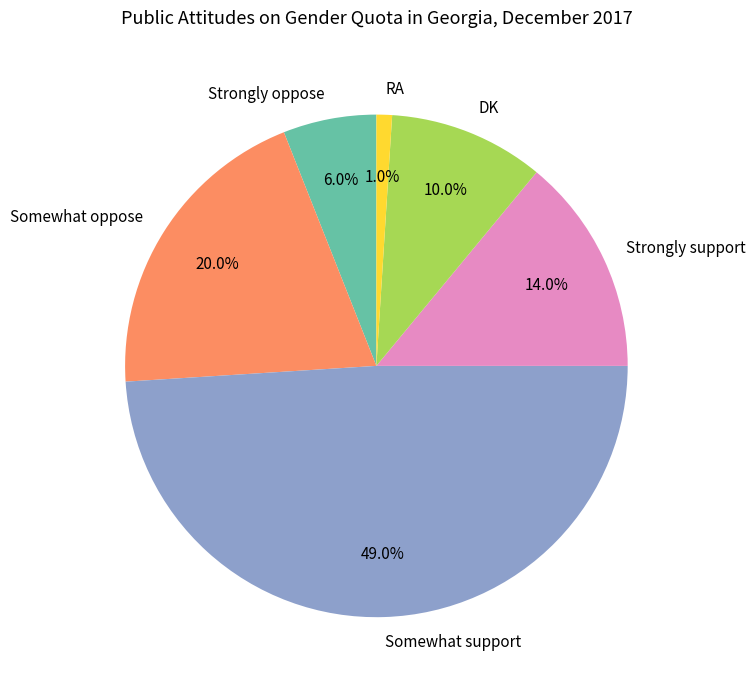

What is the ratio of the value at Somewhat support to the value at DK?

4.9